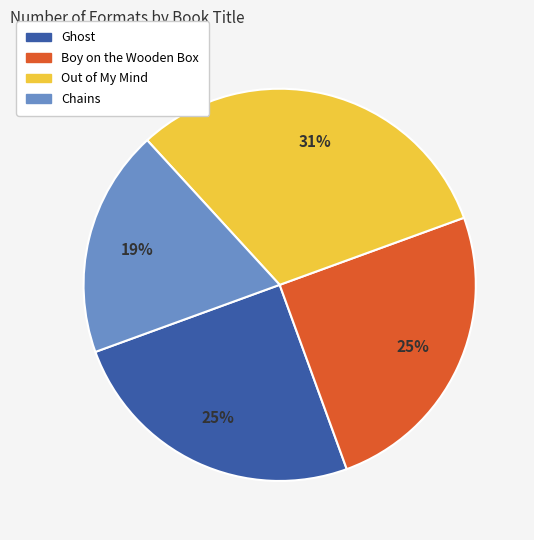

Which category has the smallest portion of the pie?

Chains